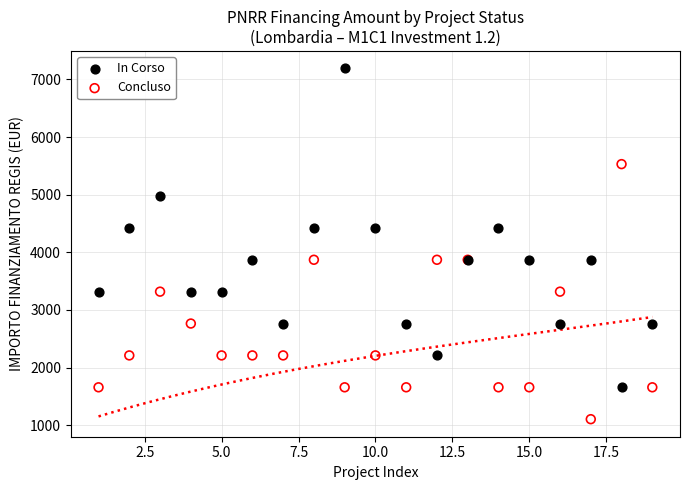

What is the X range (max minus min) for the scatter plot?

18